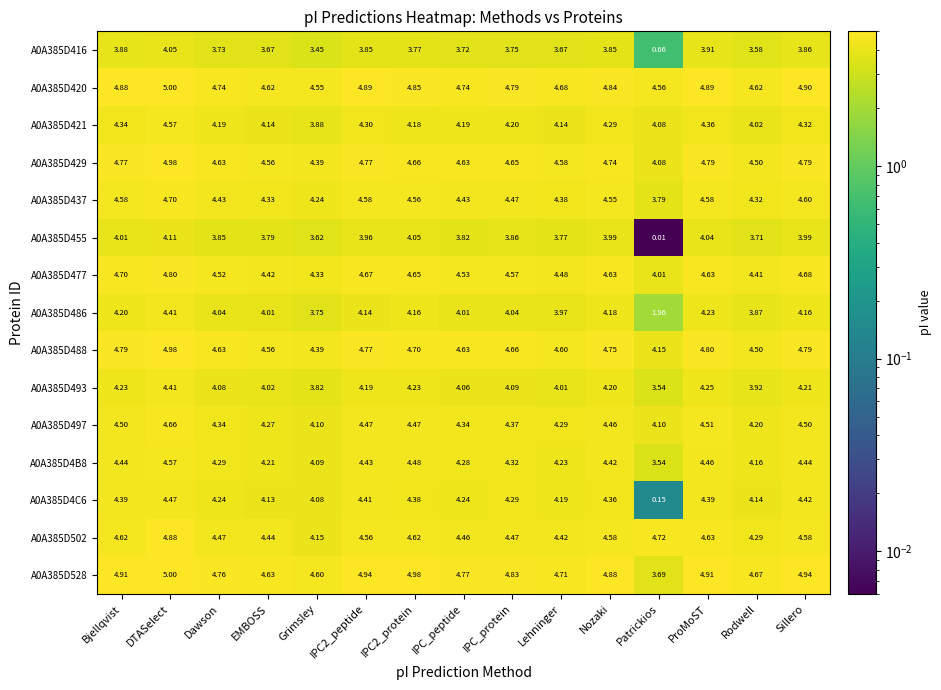

Which category has the highest value across all series?

DTASelect